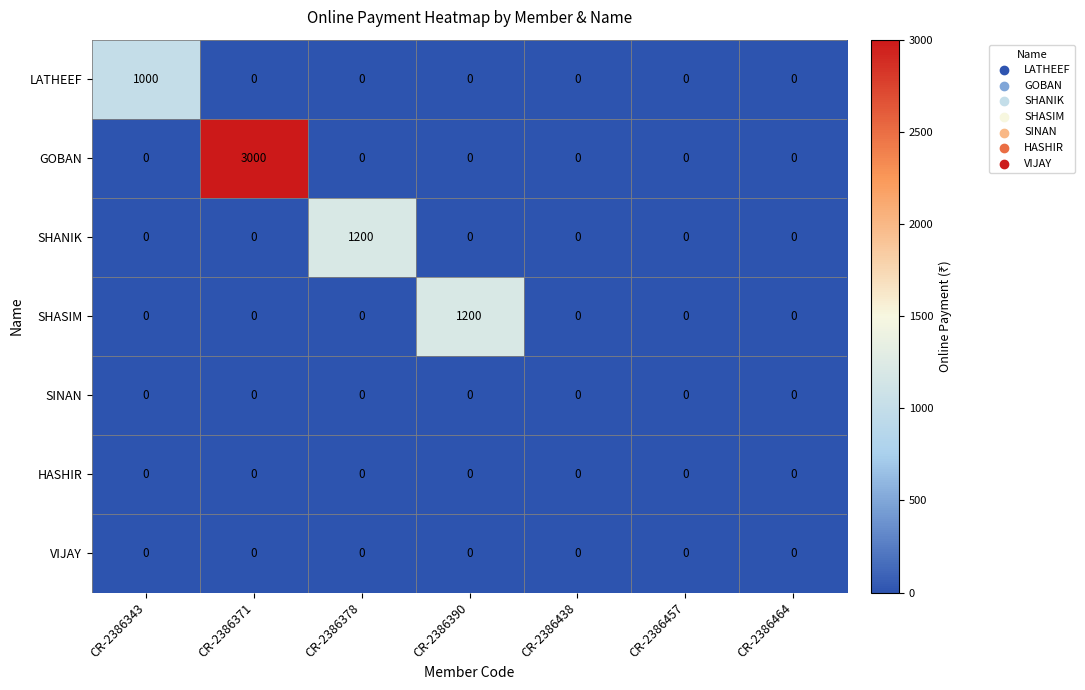

How many series are shown in this chart?

7